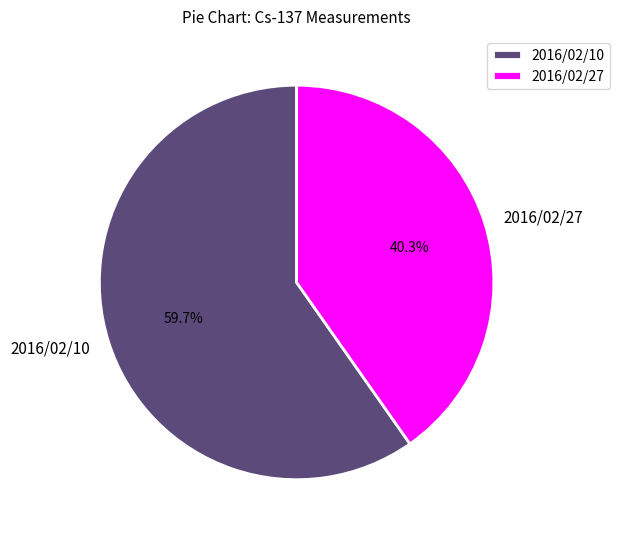

Which category has the biggest portion of the pie?

2016/02/10